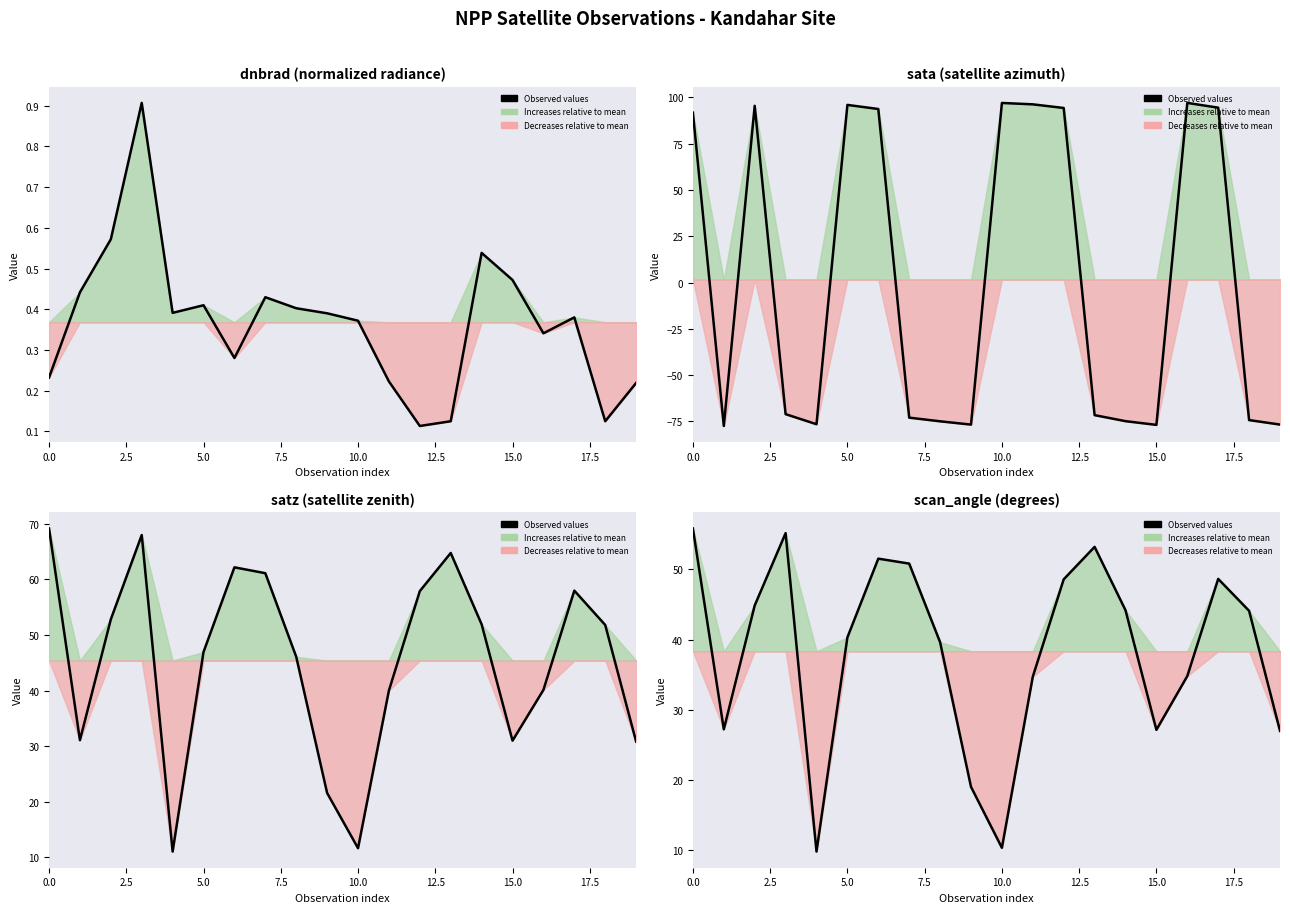

How many data points does each series have?

20